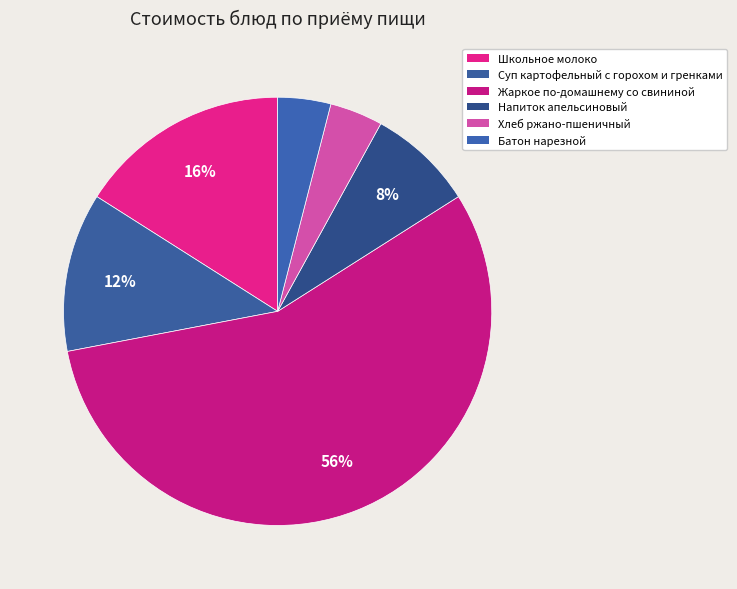

Does Жаркое по-домашнему со свининой account for over 50% of the chart?

Yes